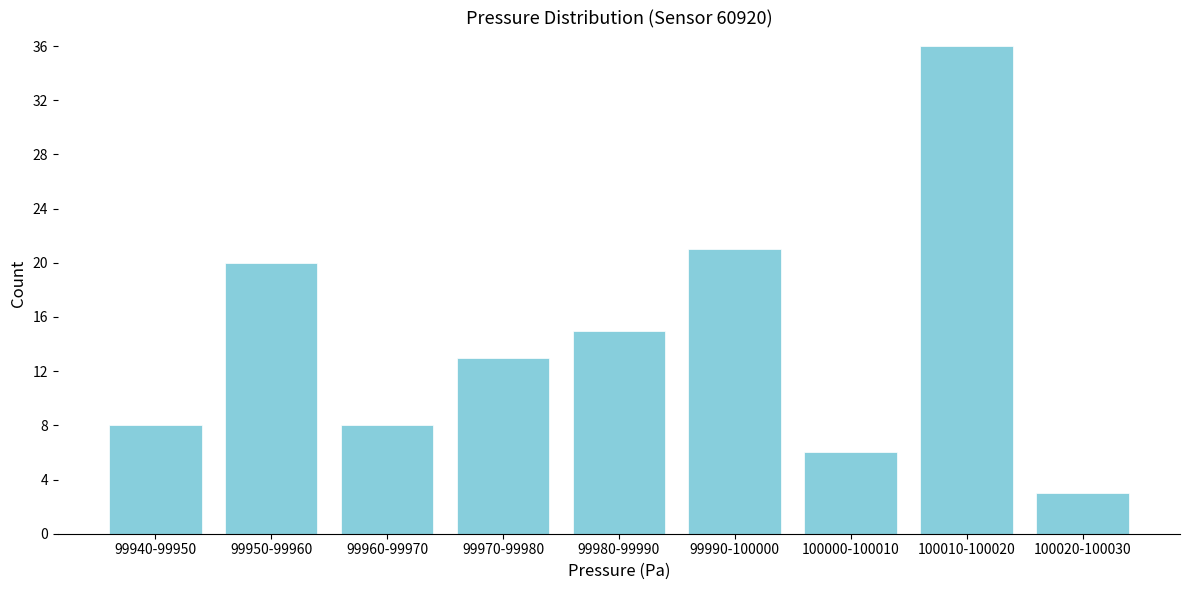

Reading left to right, what are all the values shown in this chart?

99940-99950=8	99950-99960=20	99960-99970=8	99970-99980=13	99980-99990=15	99990-100000=21	100000-100010=6	100010-100020=36	100020-100030=3